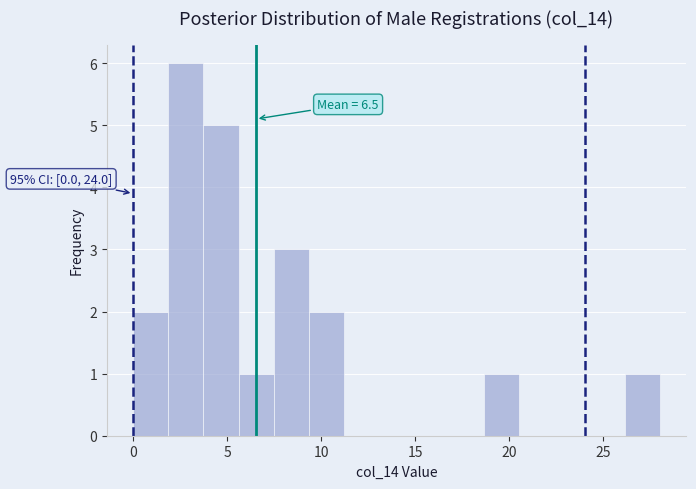

Read against the x-axis, roughly where is the centre of the tallest bar?

3.0